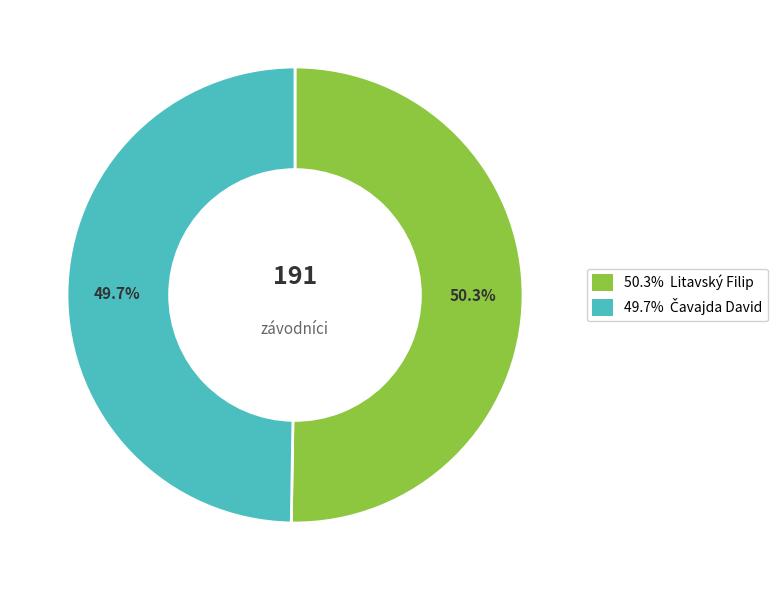

Is there any slice that represents more than half of the pie?

Yes